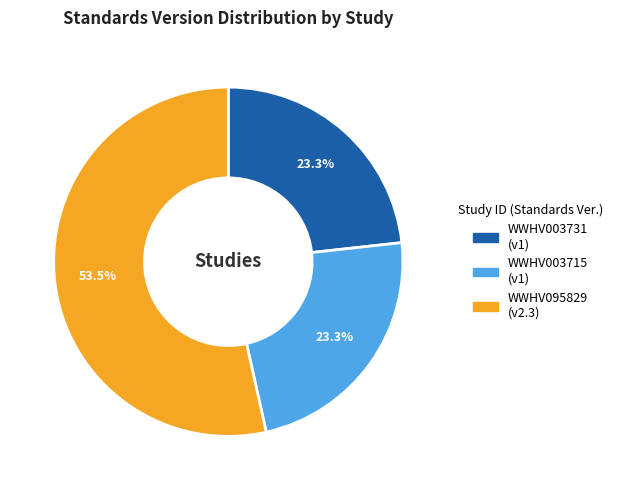

What is the ratio of the value at WWHV095829 to the value at WWHV003715?

2.3